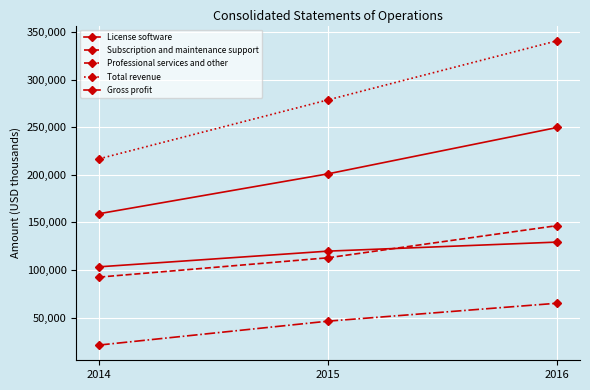

What is the difference between the maximum and minimum values in the Gross profit series?

90622